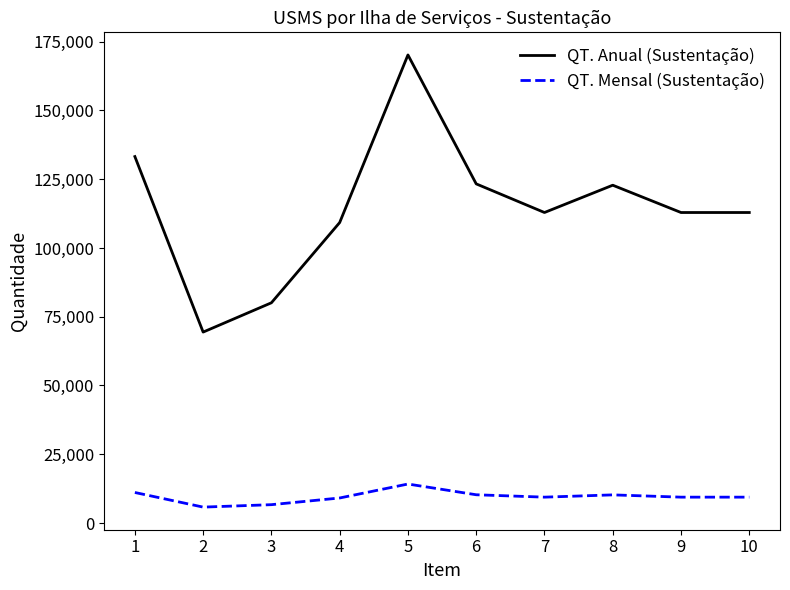

The value of QT. Anual (Sustentação) at 2 is 92858. True or false?

False